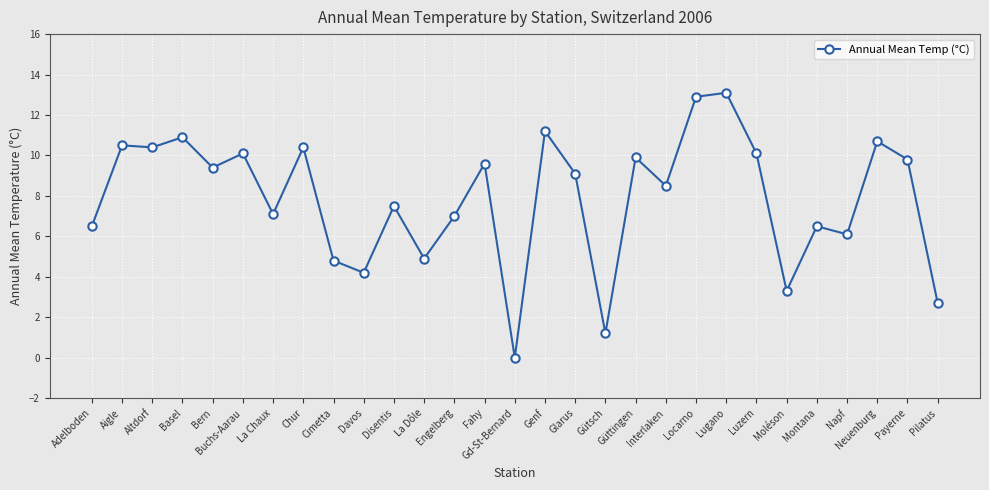

What is the difference between the values at Pilatus and Davos?

1.5